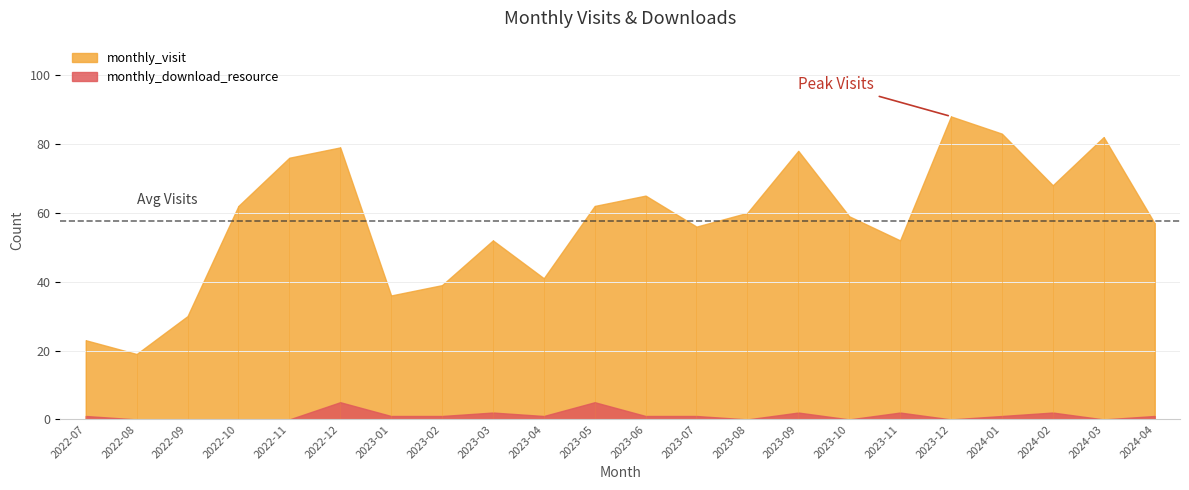

Rank the series by their maximum value, from highest to lowest.

monthly_visit, monthly_download_resource